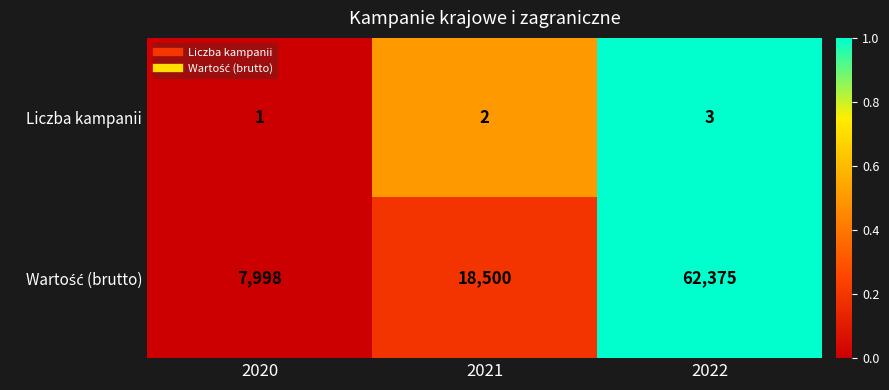

What is the sum of the Liczba kampanii values at 2021 and 2020?

3